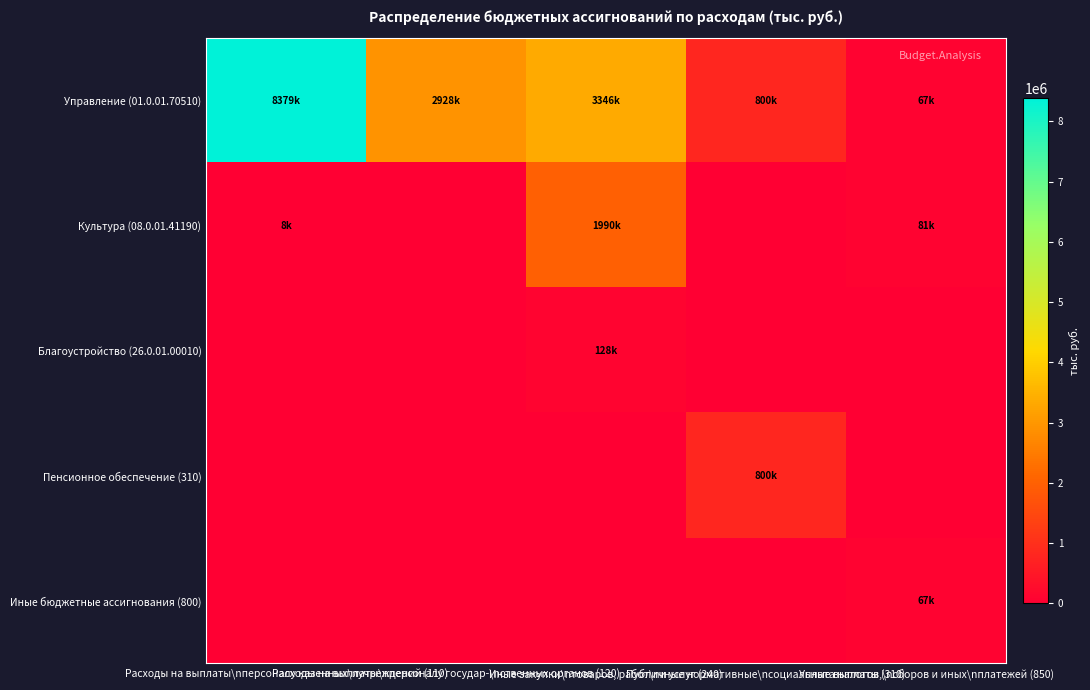

At which category does the chart reach its peak across all series?

Расходы на выплаты\nперсоналу казенных\nучреждений (110)